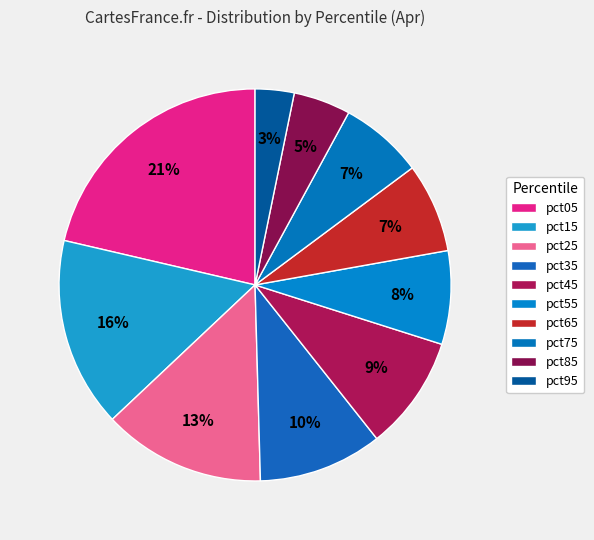

Count the number of slices in the pie.

10